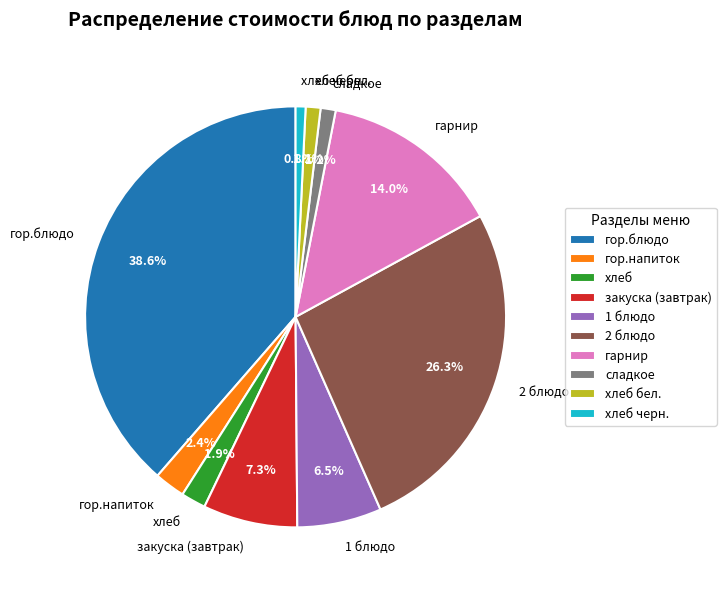

To the nearest percent, what is the average slice percentage?

10%